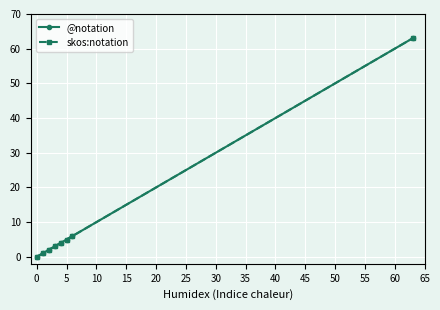

What is the value of the @notation point at the 3rd from the left?

2